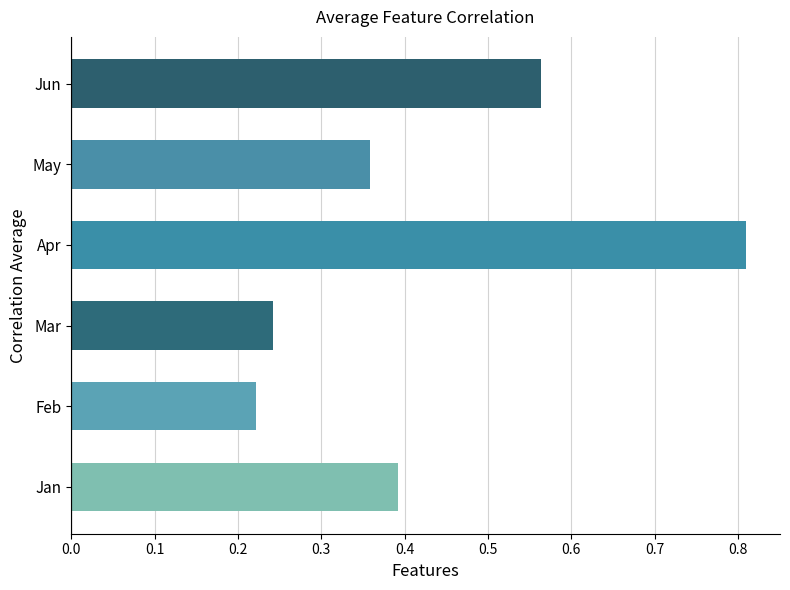

Which series has the largest range (max minus min)?

Jan